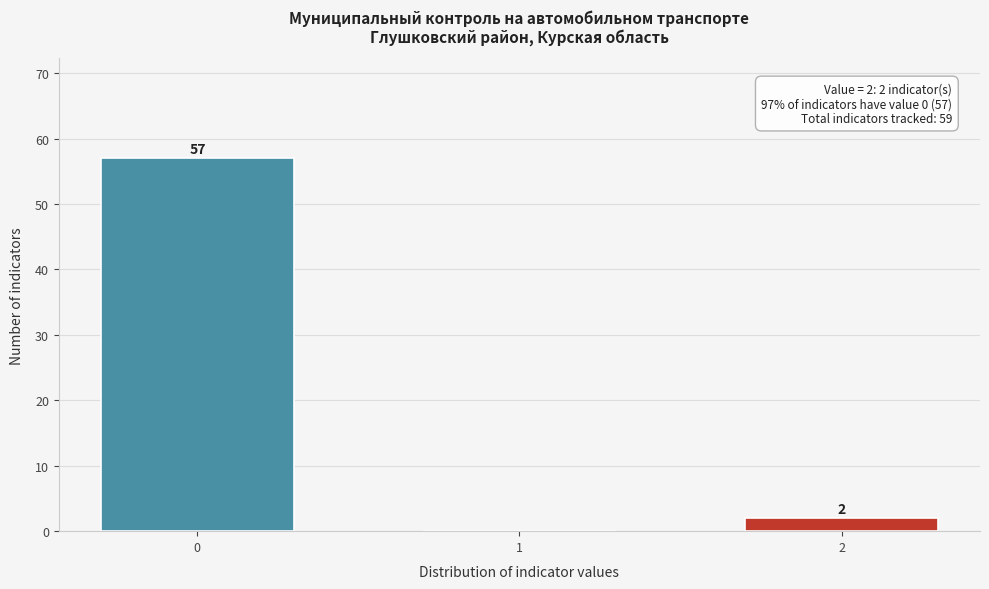

Reading left to right, extract all data points from this chart.

0=57	1=0	2=2